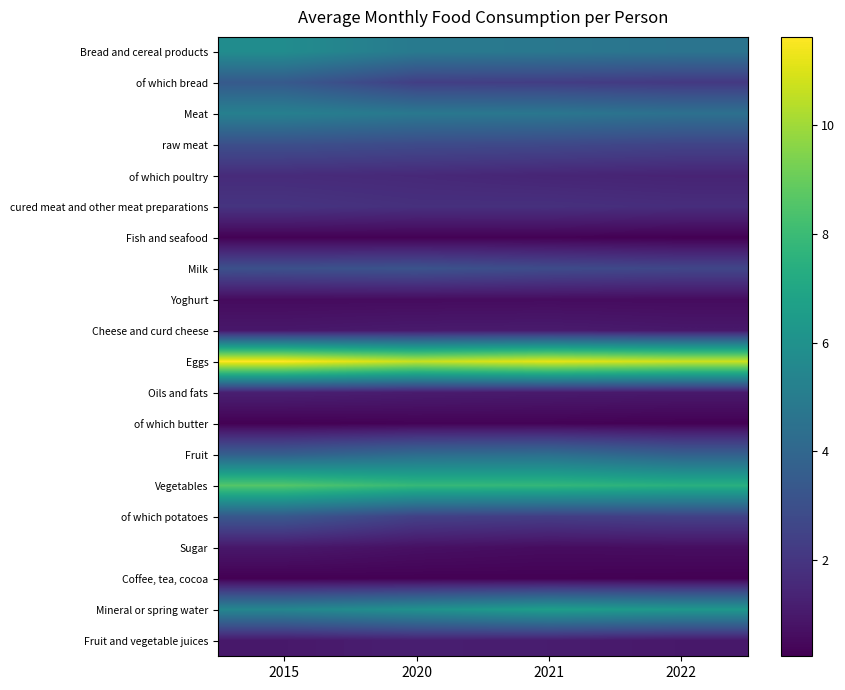

What is the spread (max minus min) of values at 2015?

11.4